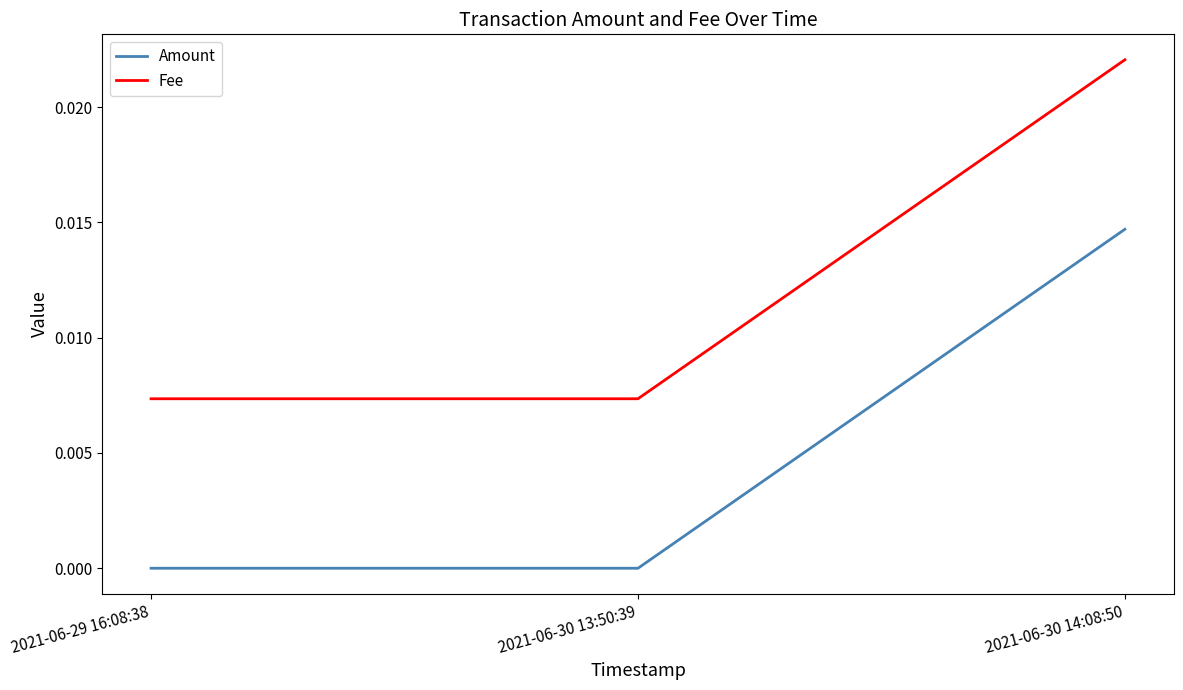

Count the Fee values in the range 0 to 1.

3